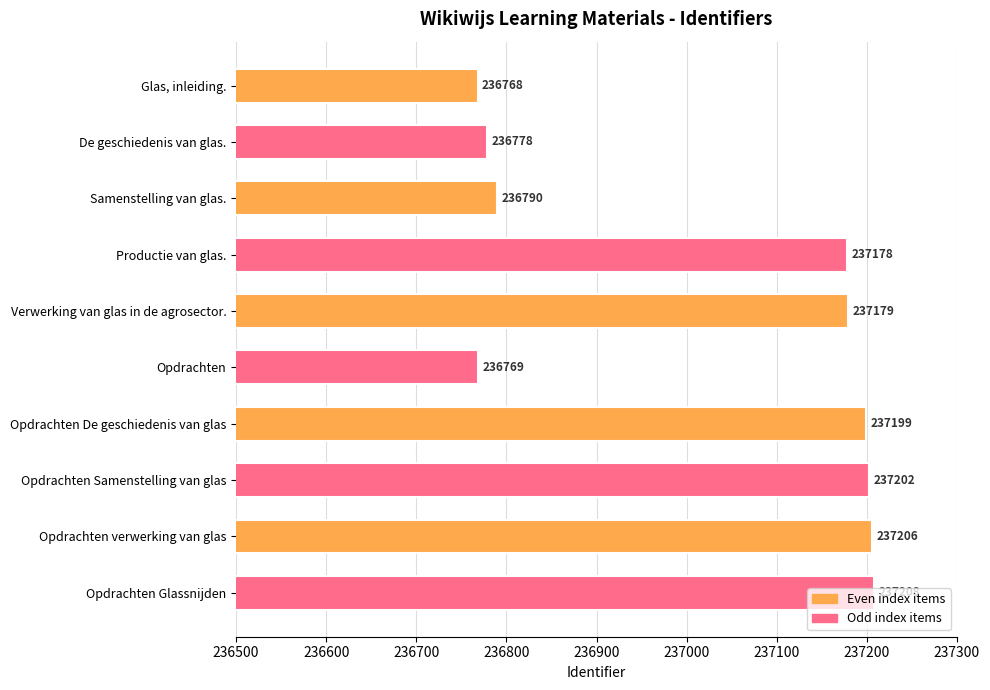

Is it true that the value at Opdrachten is 53100?

False